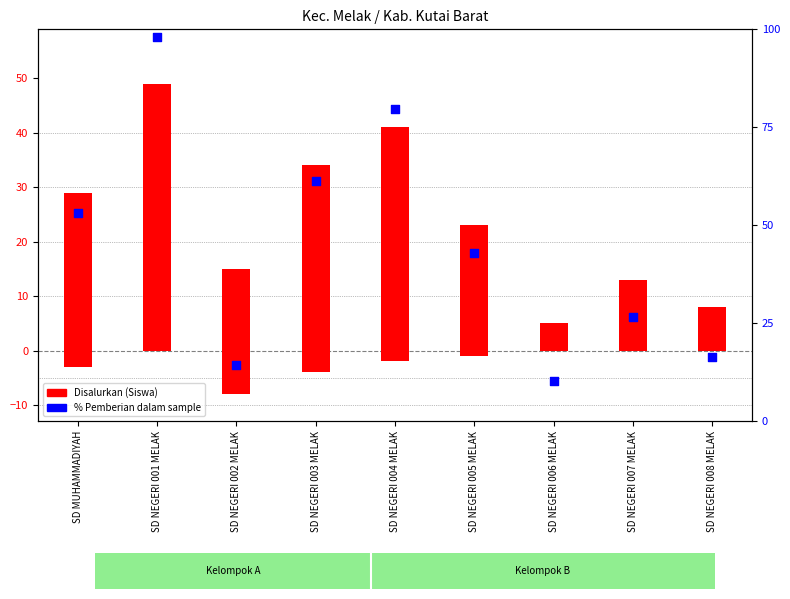

Which series contains the highest Y value?

% Pemberian dari total